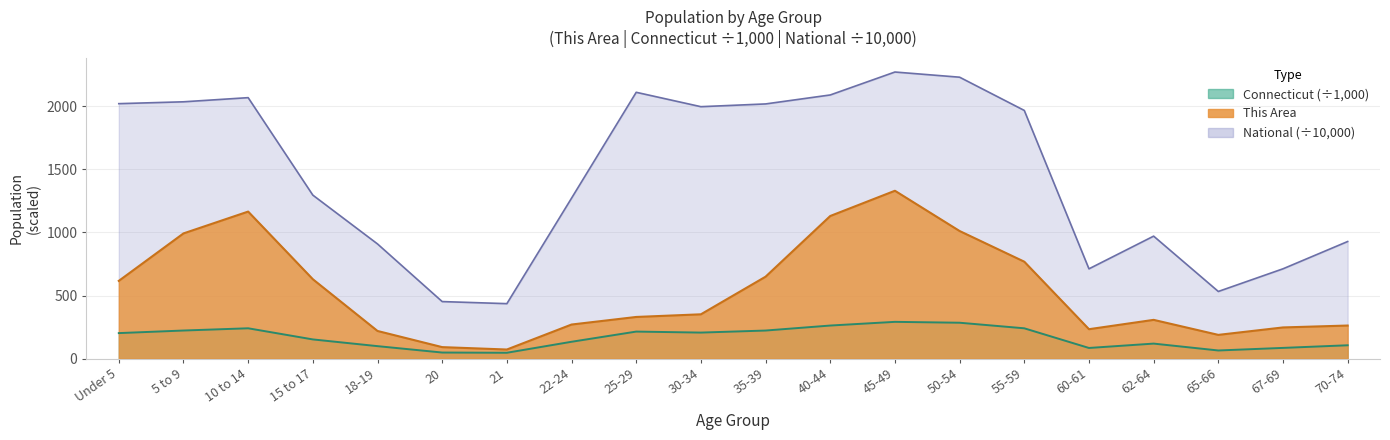

How many interior local valleys does the National series have?

4